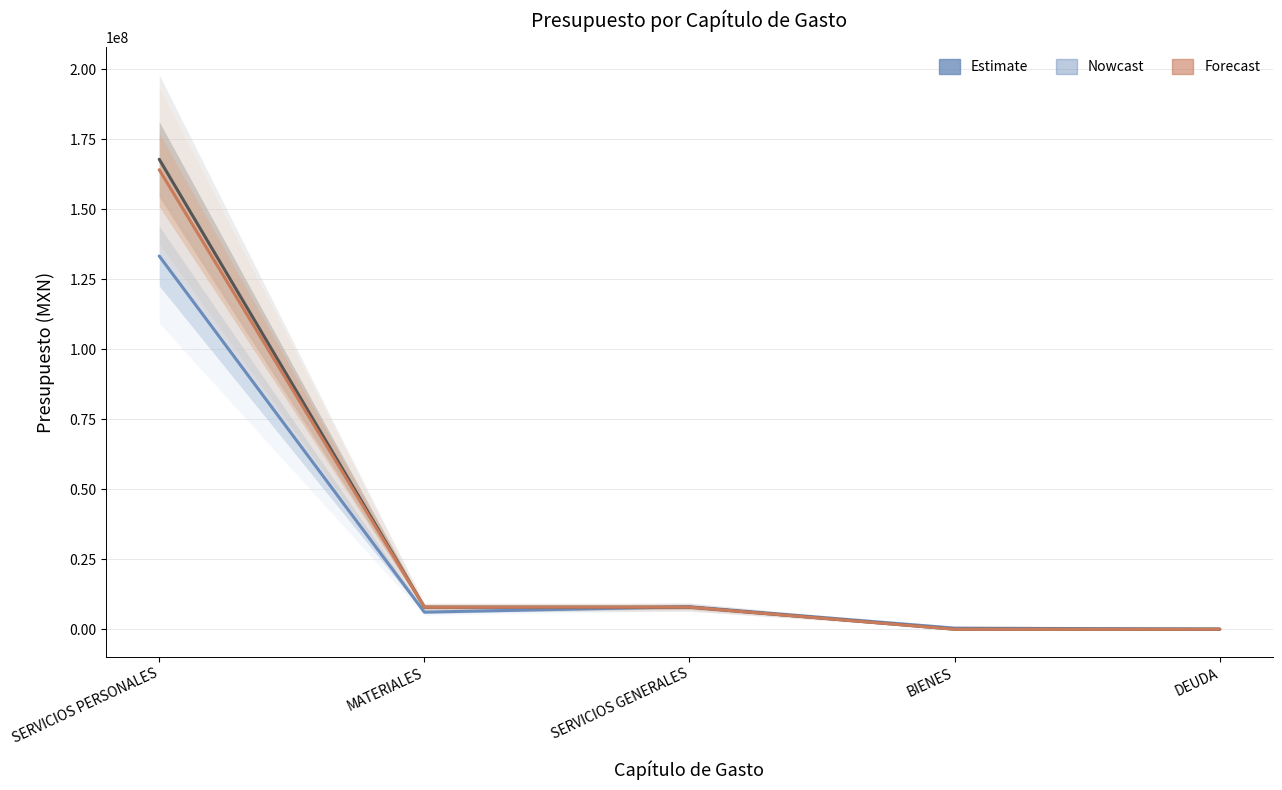

Is the value of Grupo 203 (Forecast) at SERVICIOS GENERALES greater than the value of Grupo 596 (Nowcast) at SERVICIOS GENERALES?

No